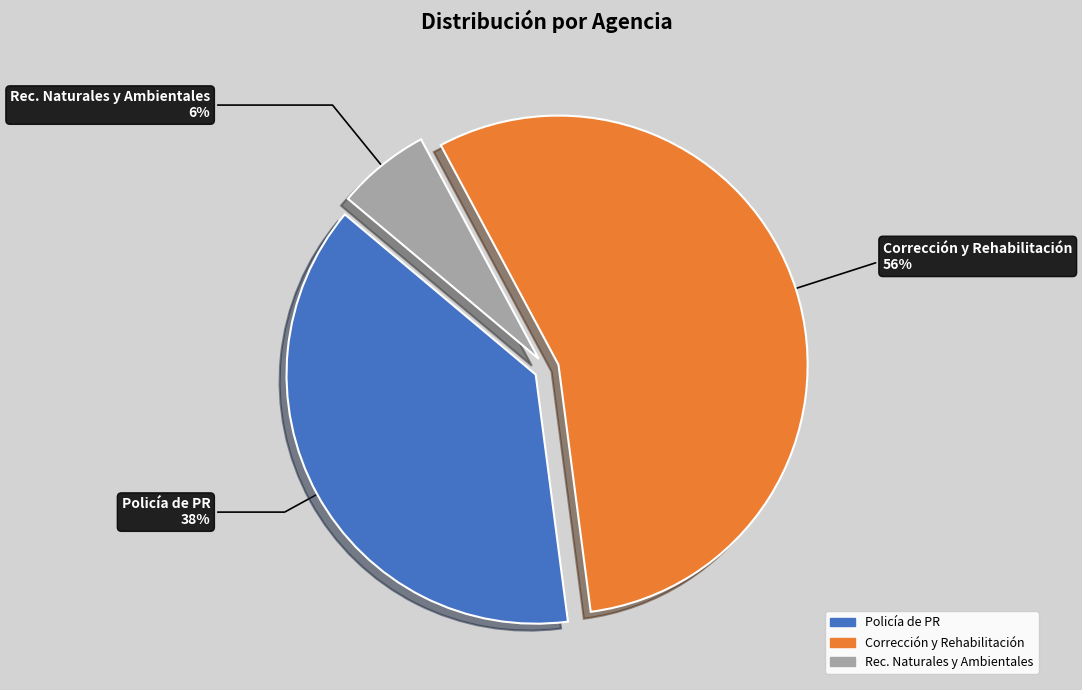

Which category has the smallest portion of the pie?

Rec. Naturales y Ambientales